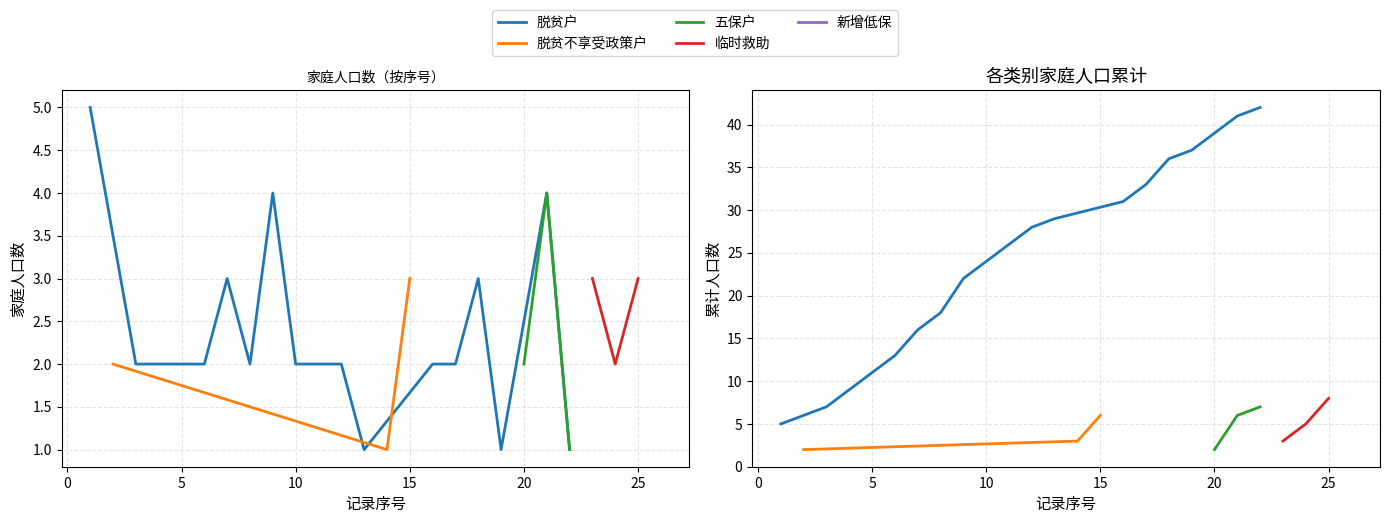

What is the value of the 五保户 point at the 3rd from the left?

1